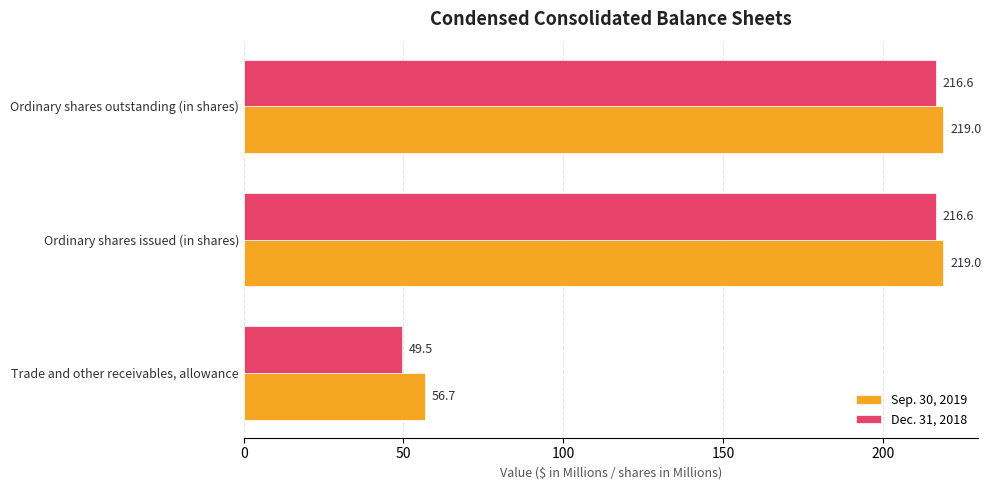

What is the total value across all series at Ordinary shares issued (in shares)?

435.6